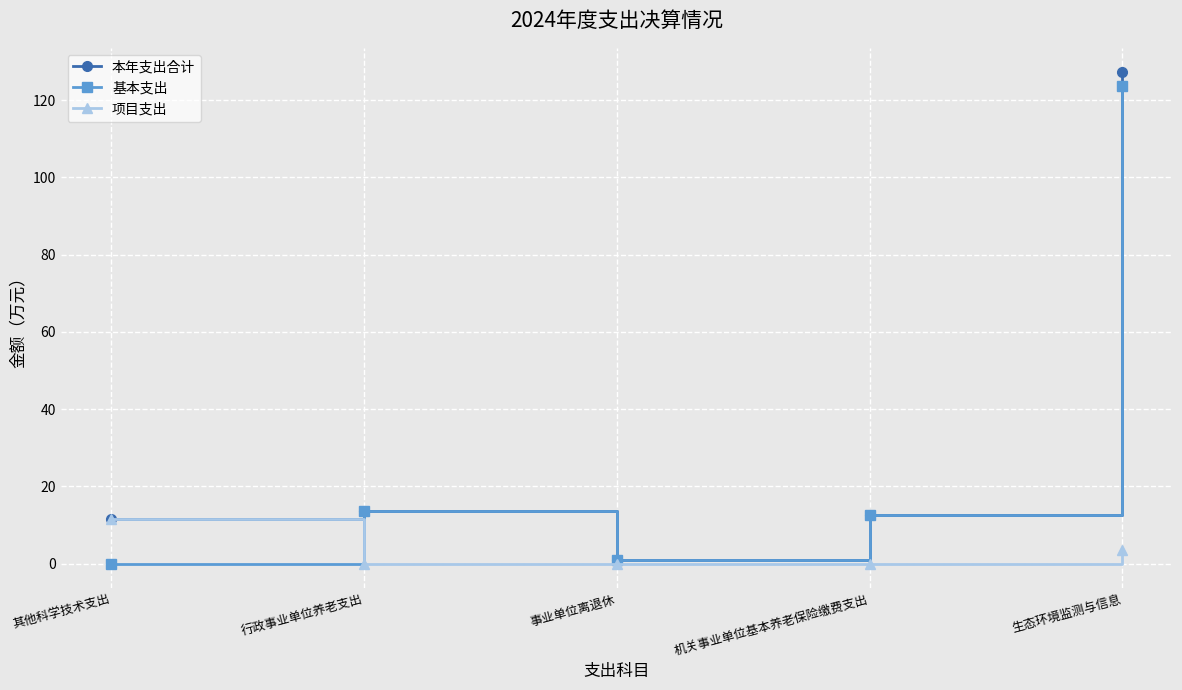

What is the difference between the maximum and second lowest values in the 项目支出 series?

11.6